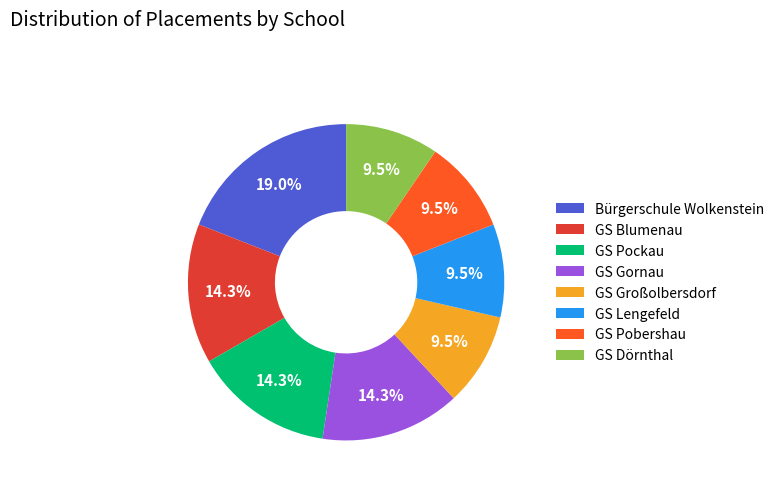

What is the largest slice in the pie chart?

Bürgerschule Wolkenstein